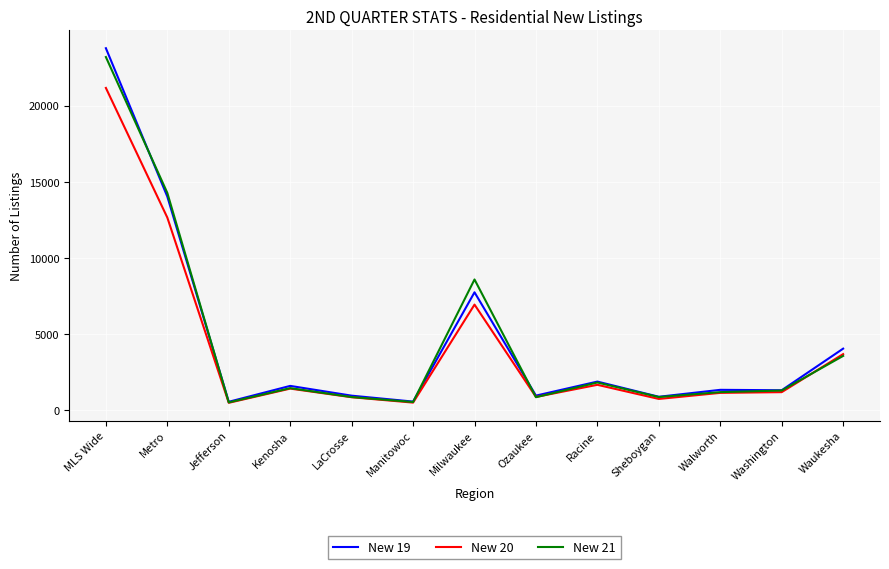

True or false: New 20 has a value of 17556 at Metro.

False